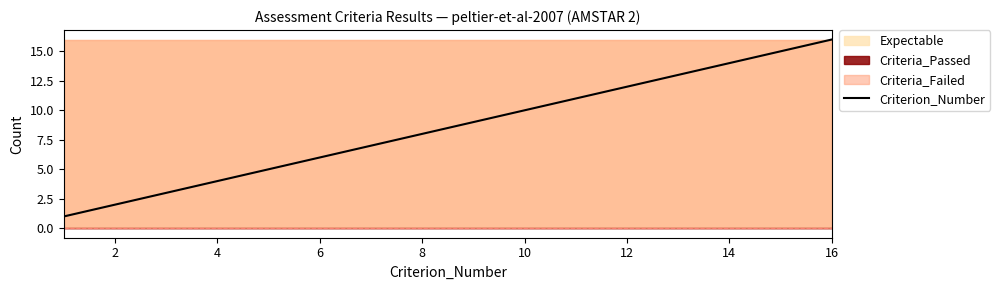

True or false: Criterion_Number has a value of 4 at 4.

True